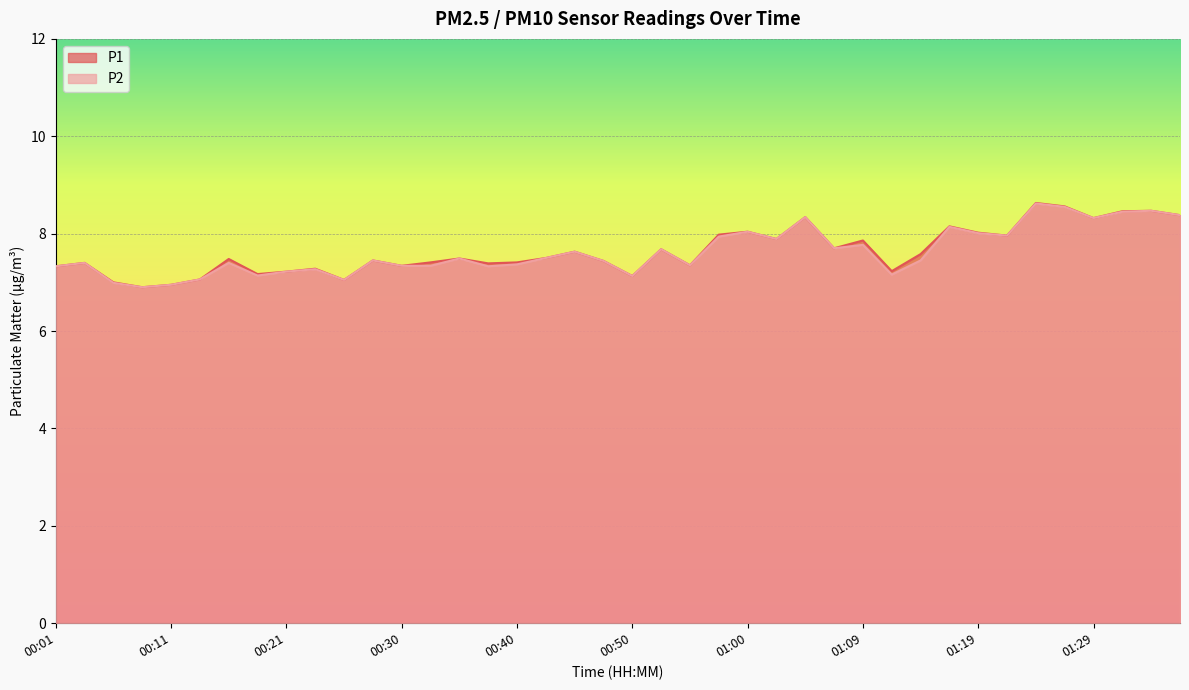

True or false: P1 and P2 cross at least once.

False